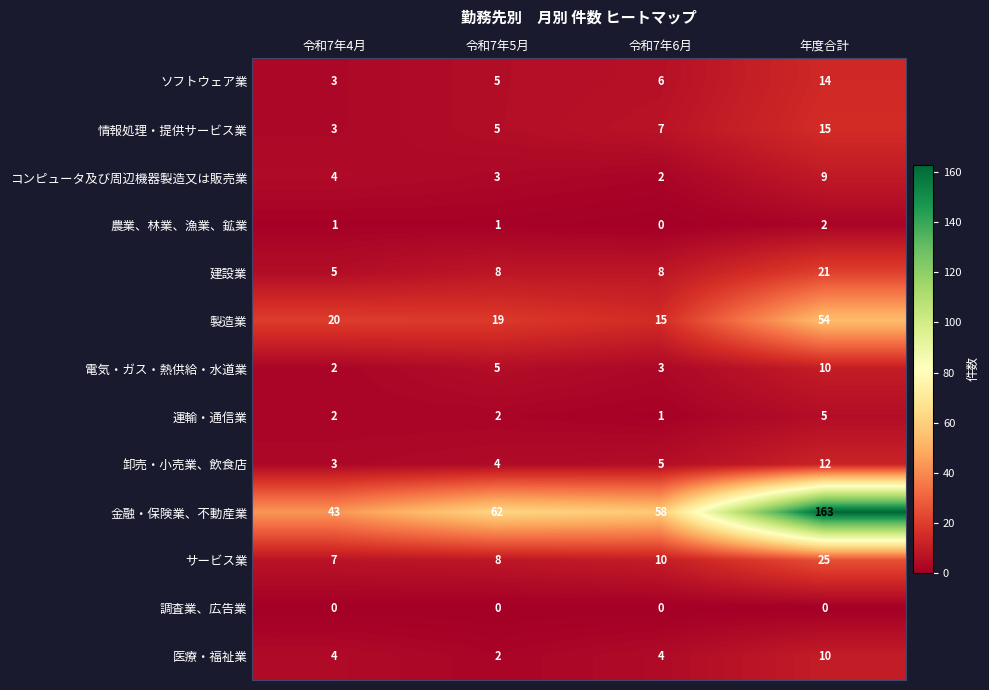

What is the difference between the highest and lowest values at 令和7年4月?

43